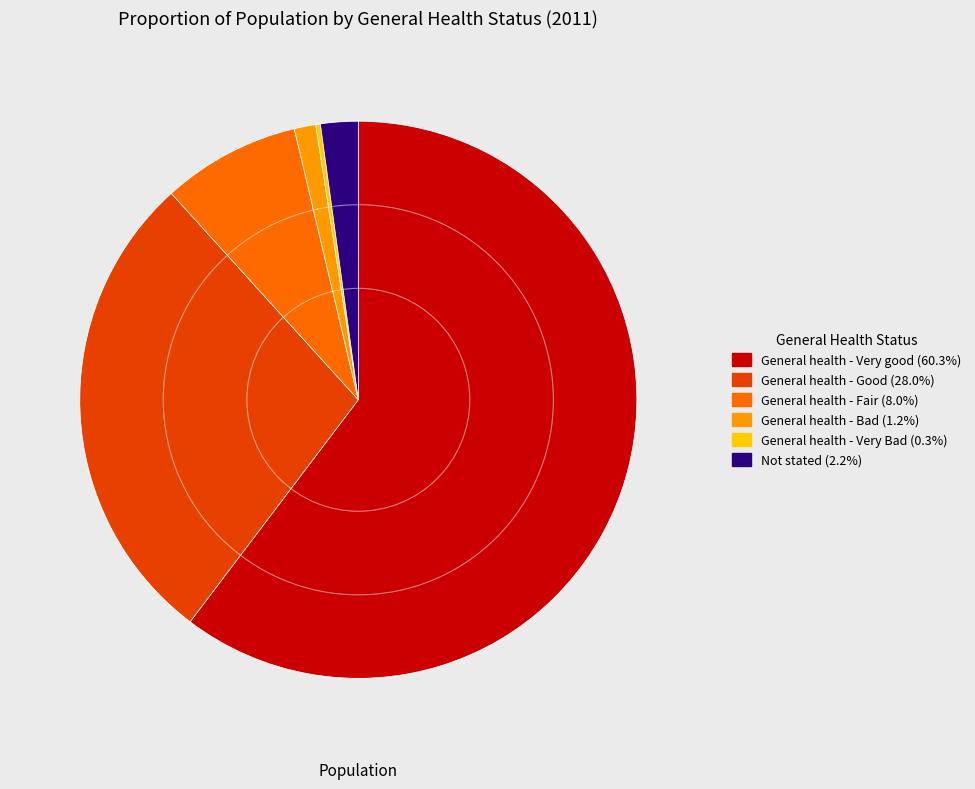

Which has a higher value, General health - Good or General health - Fair?

General health - Good